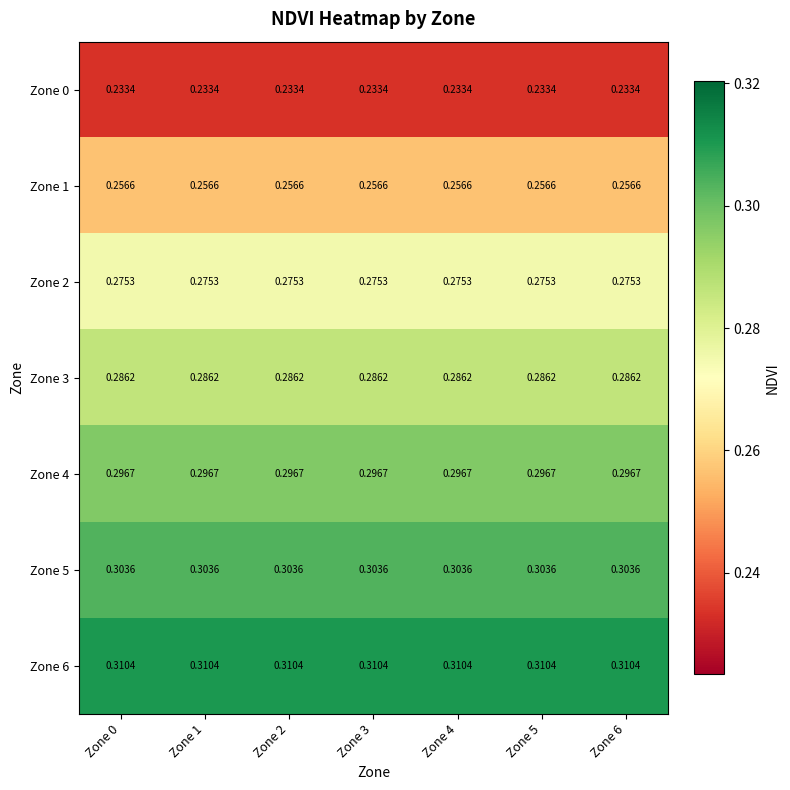

Rank the series by their maximum value, from highest to lowest.

Zone 6, Zone 5, Zone 4, Zone 3, Zone 2, Zone 1, Zone 0